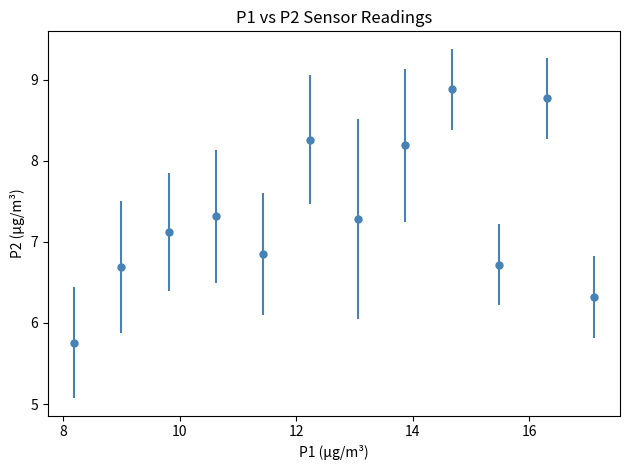

True or false: the data has more than 2 interior local peaks.

True